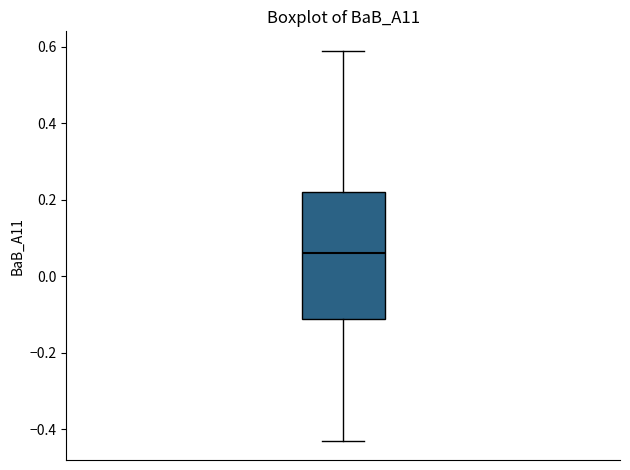

Transcribe this box plot: give where the median line is, the range the box spans, and where the two whiskers end, as read against the y-axis. The values are not printed on the chart, so give them approximately, as read against the axis.

median 0.06, box -0.12 to 0.22, whiskers -0.42 to 0.60